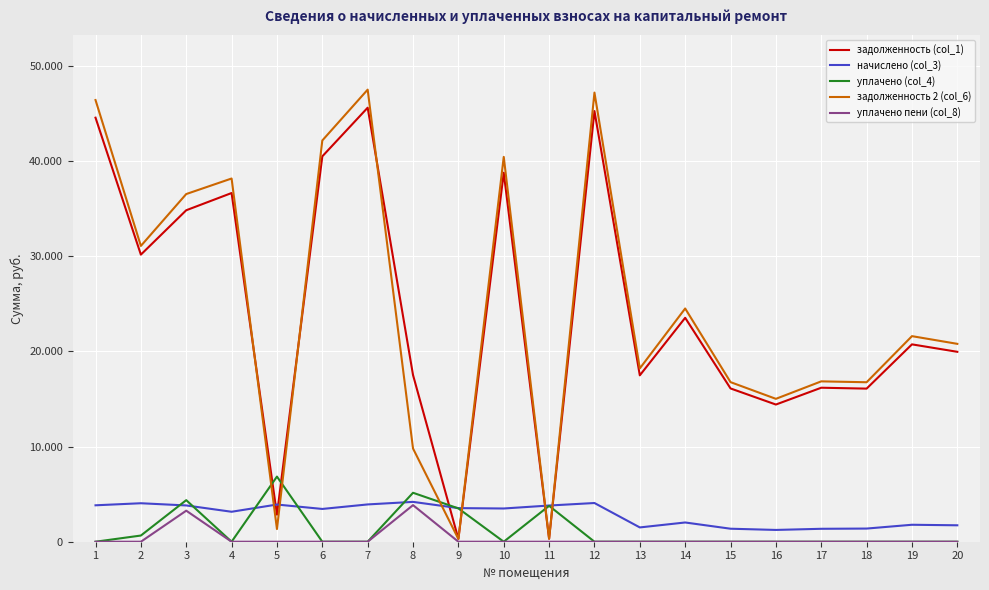

Does the chart have visible grid lines?

Yes